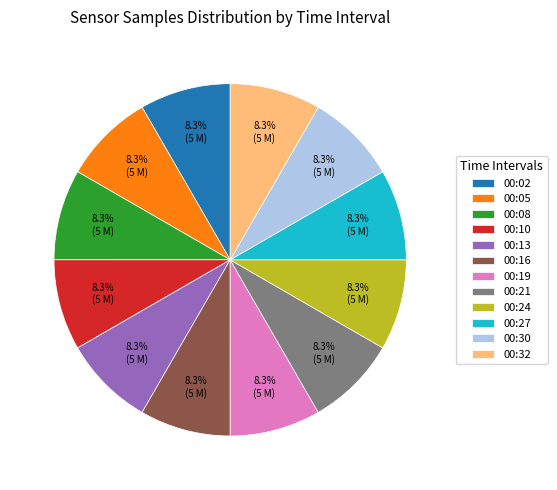

To the nearest percent, what is the combined percentage of 00:10 and 00:05?

17%